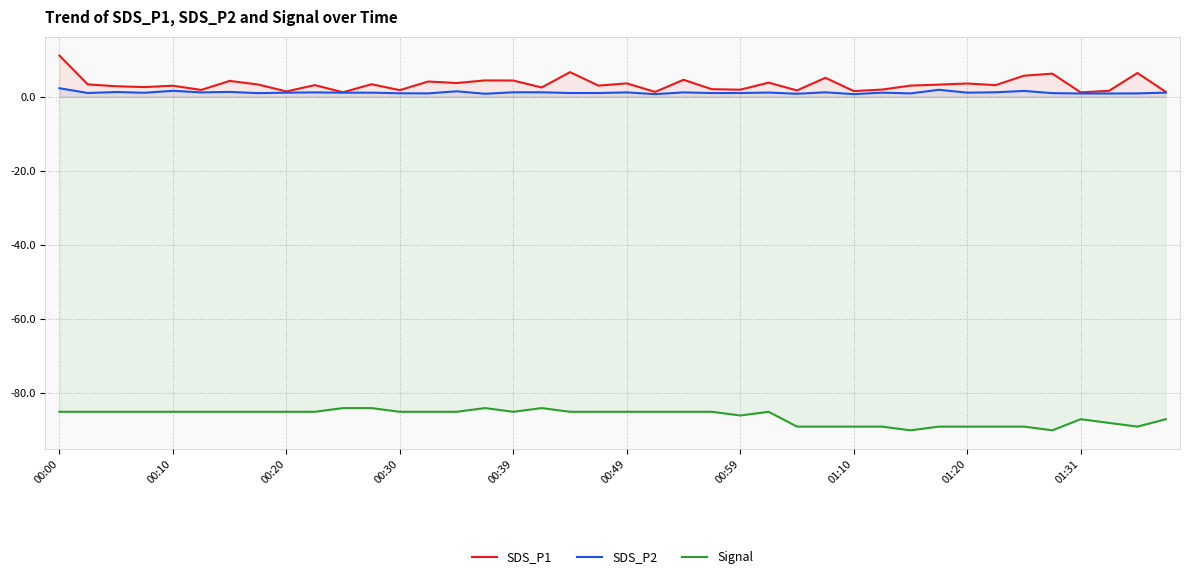

Reading left to right, list all the values displayed in this chart.

SDS_P1: 11.1	3.3	2.8	2.6	3.0	1.8	4.3	3.3	1.4	3.1	1.2	3.4	1.8	4.1	3.7	4.4	4.4	2.5	6.6	3.0	3.6	1.3	4.6	2.0	1.9	3.8	1.7	5.1	1.5	1.9	3.0	3.3	3.6	3.1	5.7	6.2	1.2	1.6	6.4	1.3
SDS_P2: 2.3	1.0	1.3	1.1	1.6	1.2	1.3	1.0	1.1	1.2	1.1	1.1	0.9	0.9	1.5	0.8	1.2	1.2	1.0	1.0	1.2	0.7	1.2	1.0	1.0	1.1	0.8	1.2	0.7	1.1	0.9	1.9	1.1	1.2	1.6	1.0	0.9	0.9	0.9	1.1
Signal: -85.0	-85.0	-85.0	-85.0	-85.0	-85.0	-85.0	-85.0	-85.0	-85.0	-84.0	-84.0	-85.0	-85.0	-85.0	-84.0	-85.0	-84.0	-85.0	-85.0	-85.0	-85.0	-85.0	-85.0	-86.0	-85.0	-89.0	-89.0	-89.0	-89.0	-90.0	-89.0	-89.0	-89.0	-89.0	-90.0	-87.0	-88.0	-89.0	-87.0